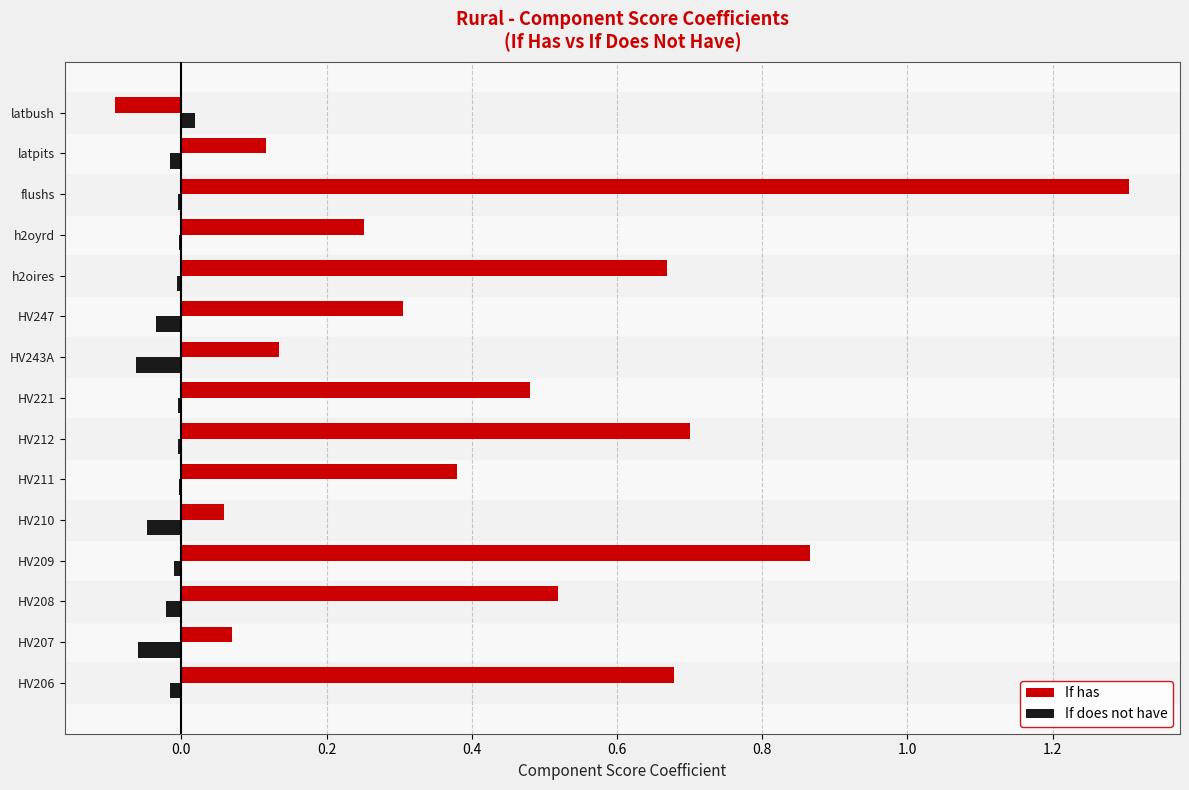

What is the maximum value shown in the chart?

1.3